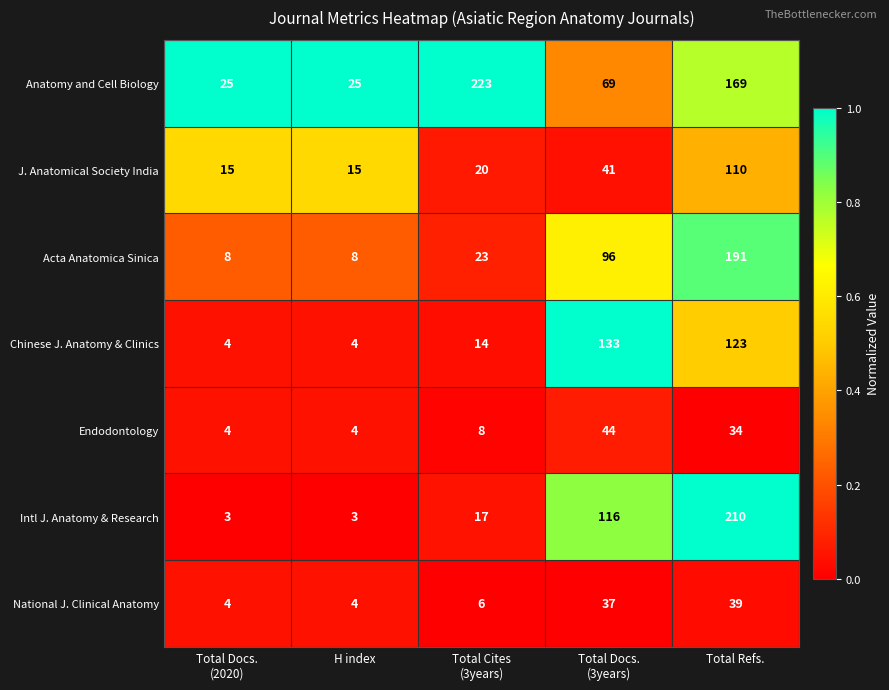

Rank the series by their maximum value, from lowest to highest.

National J. Clinical Anatomy, Endodontology, J. Anatomical Society India, Chinese J. Anatomy & Clinics, Acta Anatomica Sinica, Intl J. Anatomy & Research, Anatomy and Cell Biology